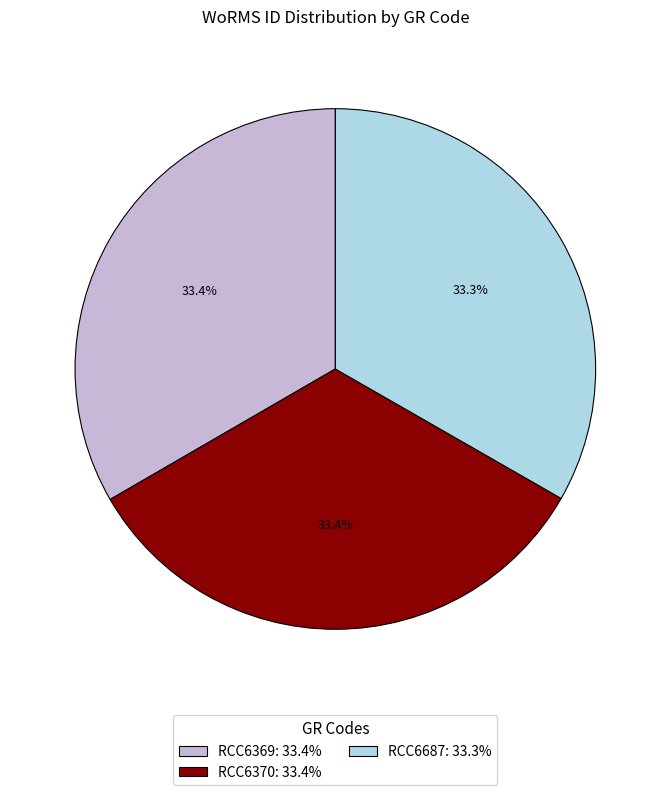

Does RCC6369 represent more than half of the total?

No